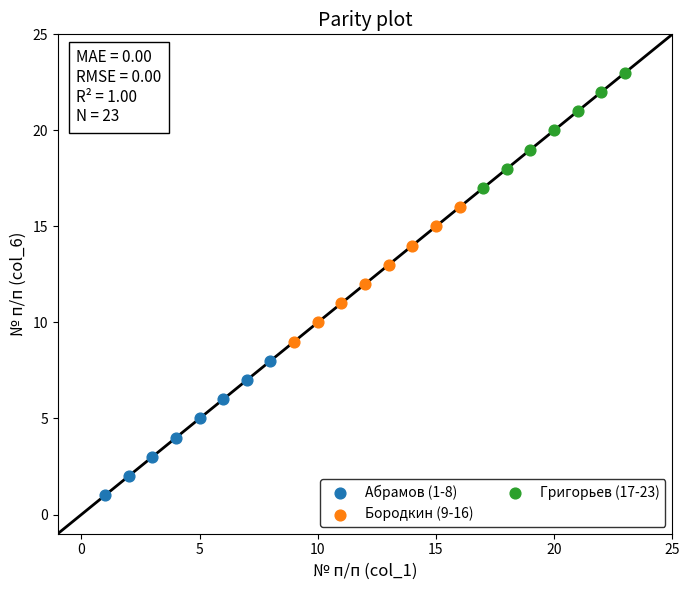

Which series reaches the minimum Y coordinate?

Абрамов (1-8)